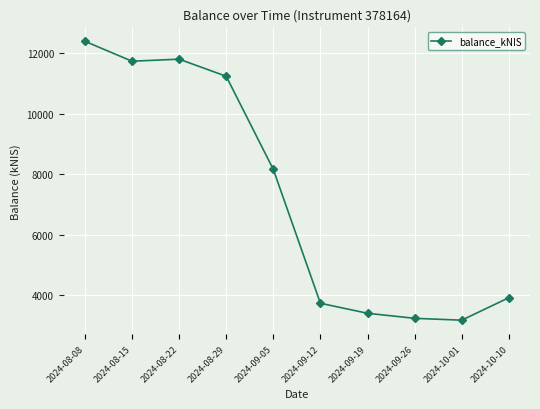

What is the difference between the values at 2024-10-10 and 2024-09-05?

4243.5